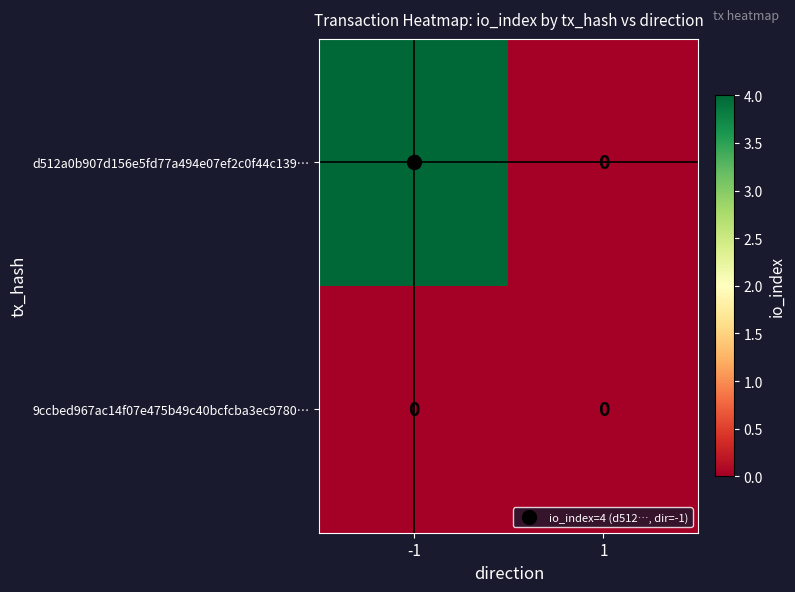

List the series in order of their overall mean, highest first.

d512a0b907d156e5fd77a494e07ef2c0f44c139…, 9ccbed967ac14f07e475b49c40bcfcba3ec9780…